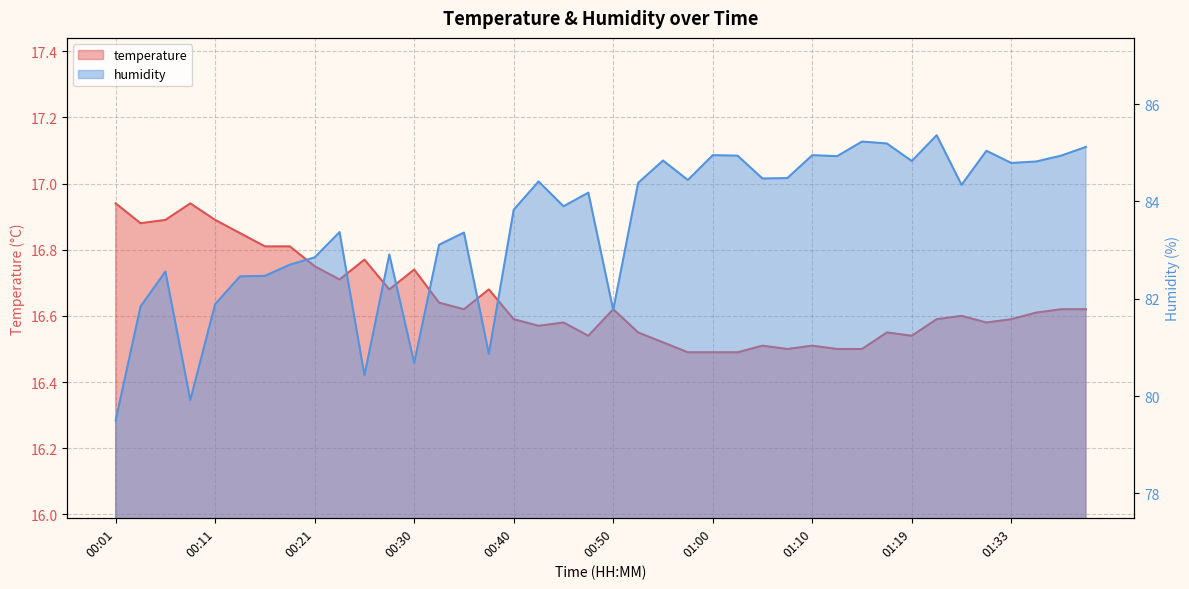

What position from the right is 01:02?

15